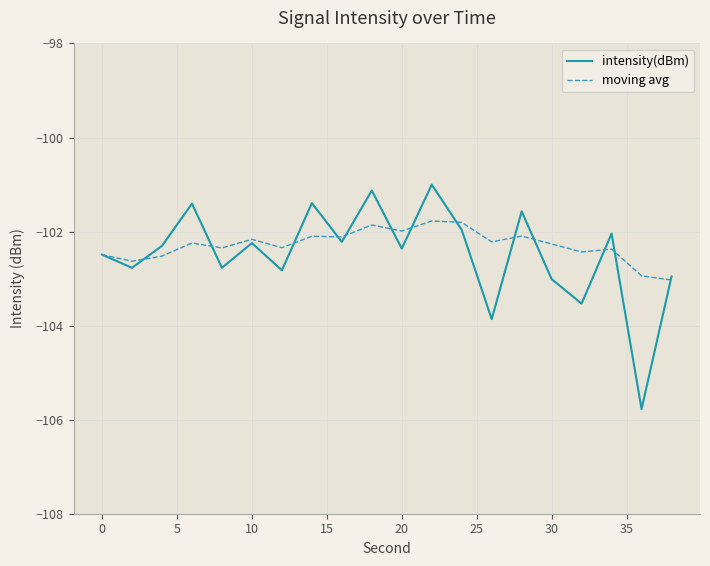

How many interior local peaks does the intensity(dBm) series have?

7